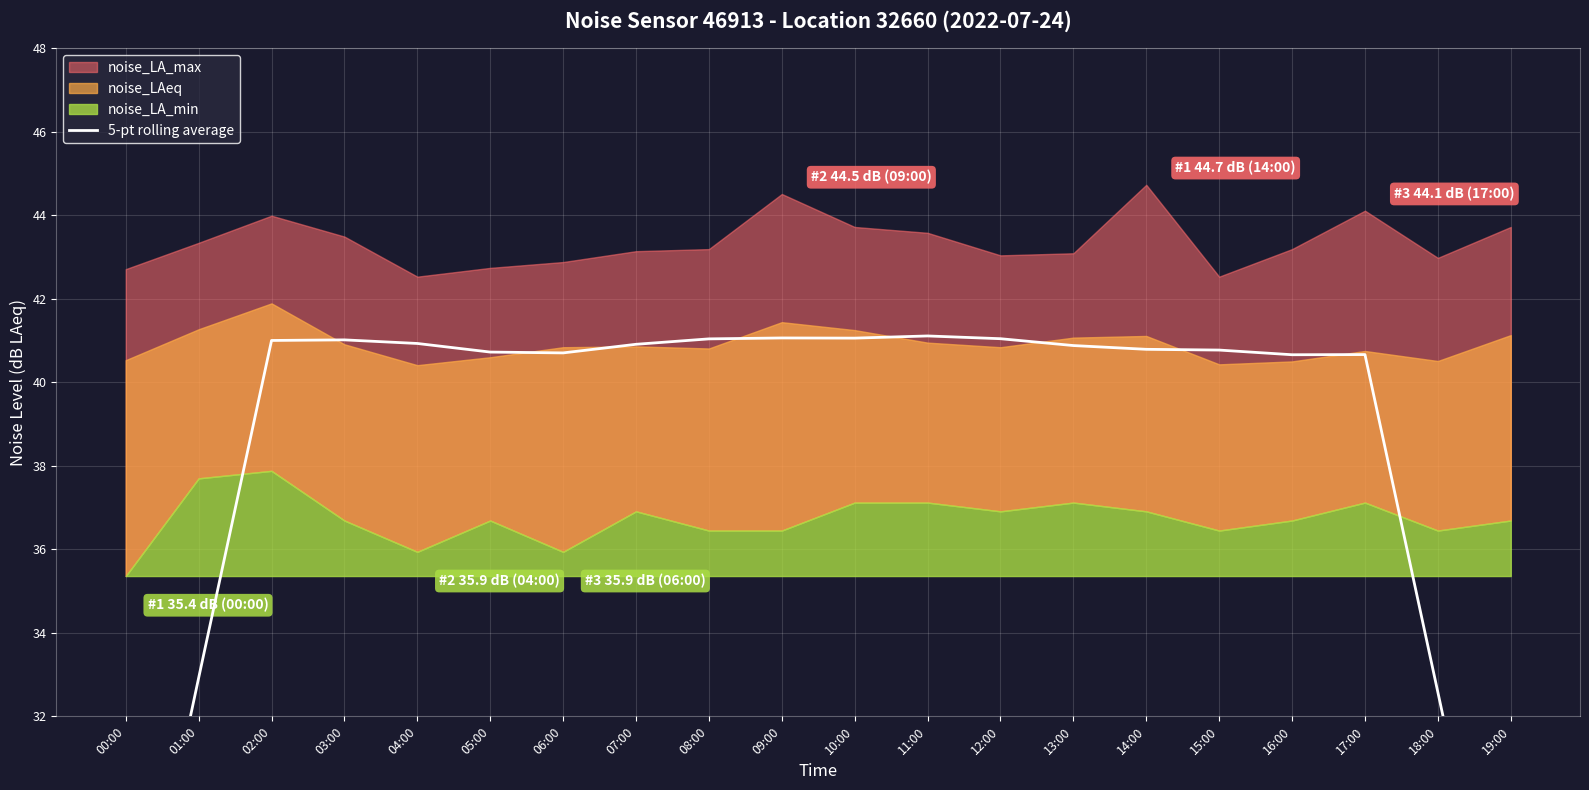

Reading left to right, list all the values displayed in this chart.

00:00=24.7	01:00=32.9	02:00=41.0	03:00=41.0	04:00=40.9	05:00=40.7	06:00=40.7	07:00=40.9	08:00=41.0	09:00=41.1	10:00=41.1	11:00=41.1	12:00=41.0	13:00=40.9	14:00=40.8	15:00=40.8	16:00=40.7	17:00=40.7	18:00=32.6	19:00=24.5